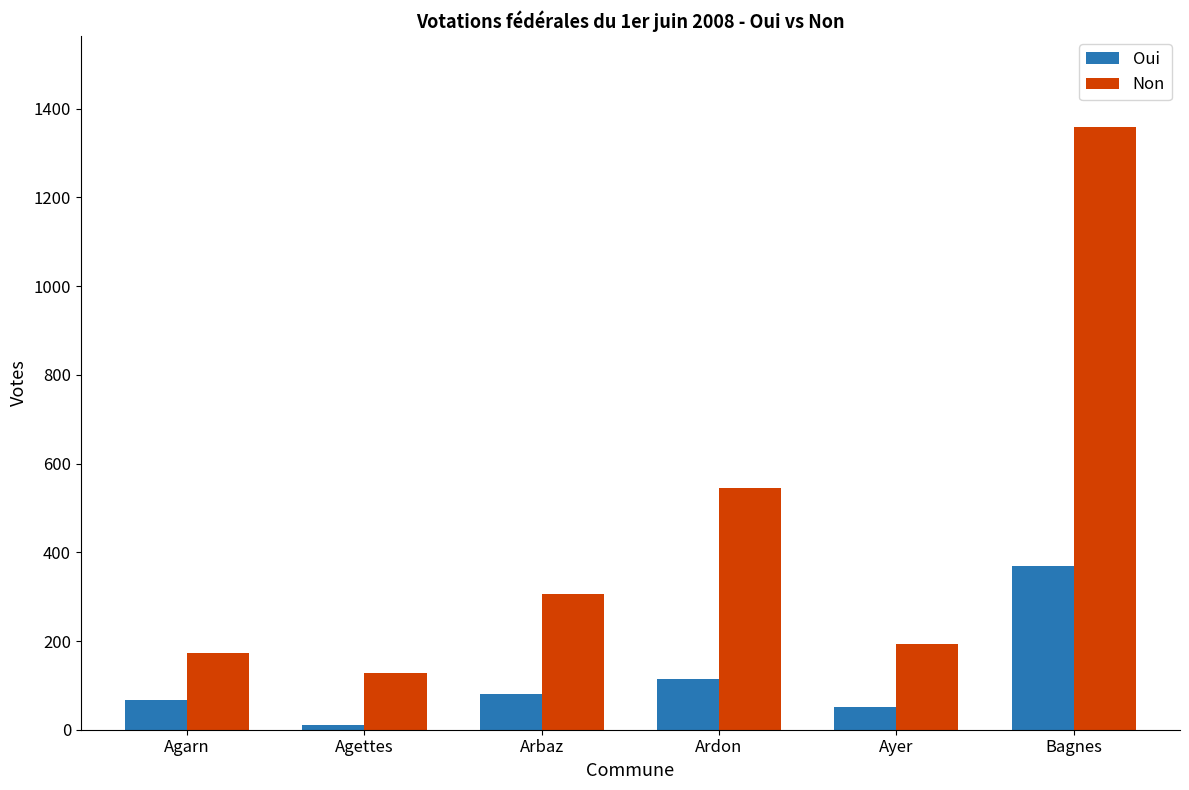

How many data points does each series have?

6